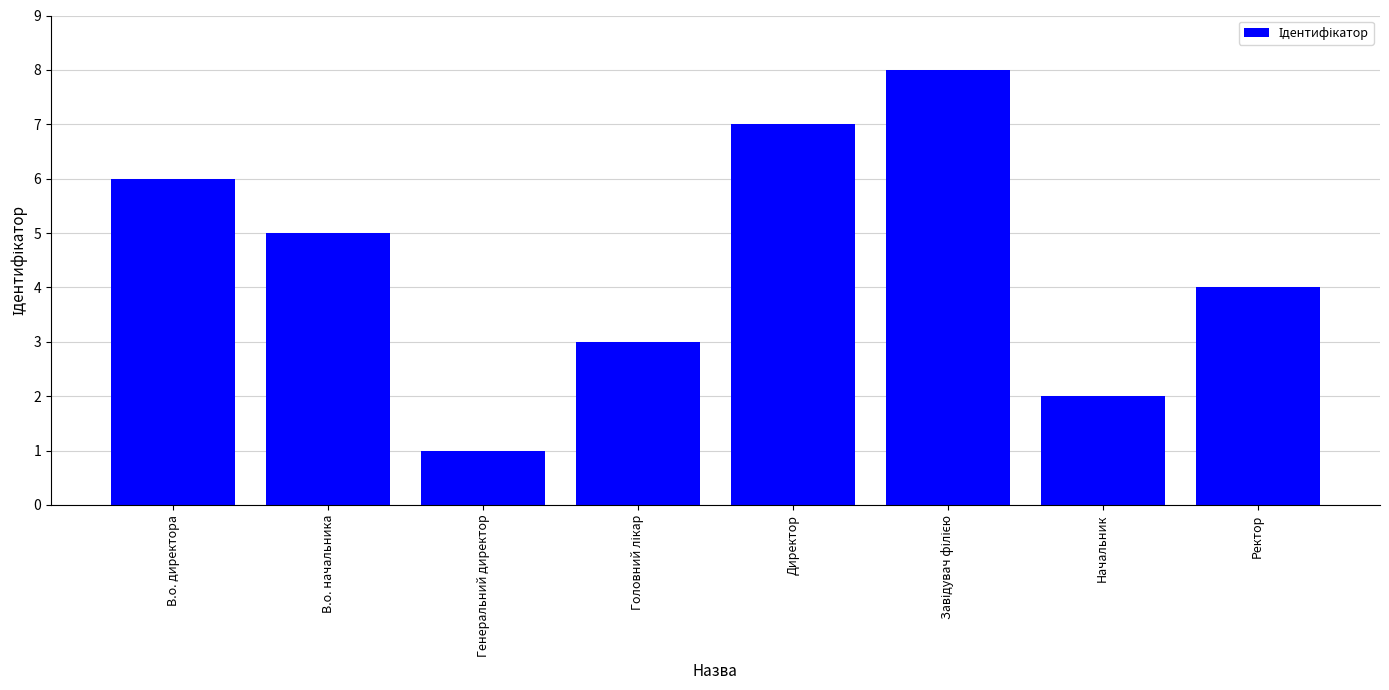

What is the sum of all values?

36